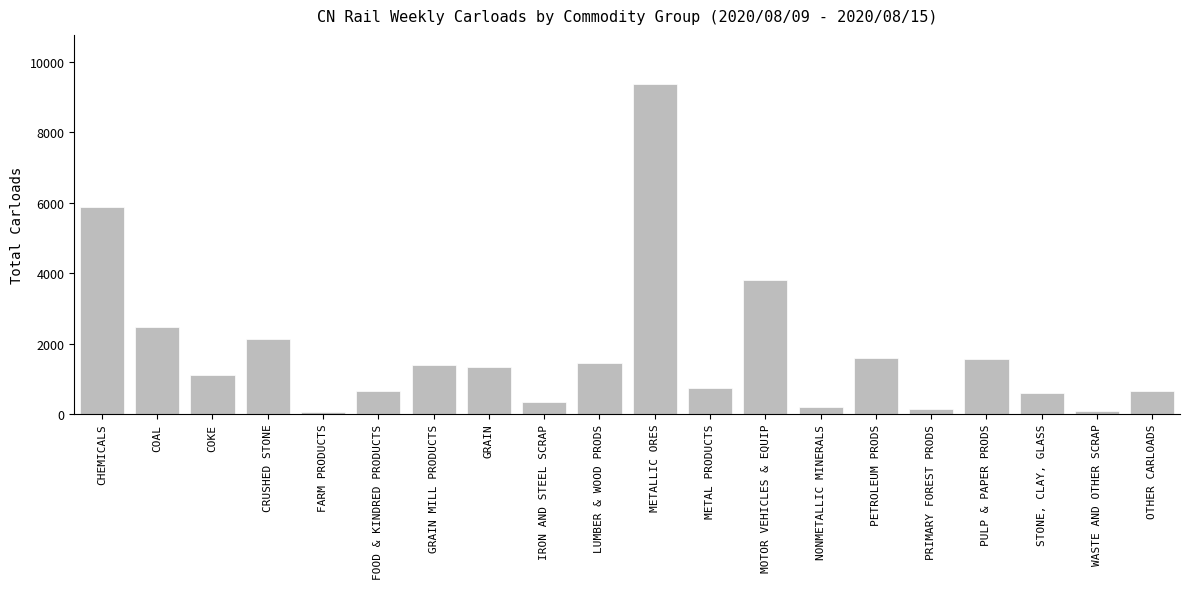

What is the greatest value displayed?

9368